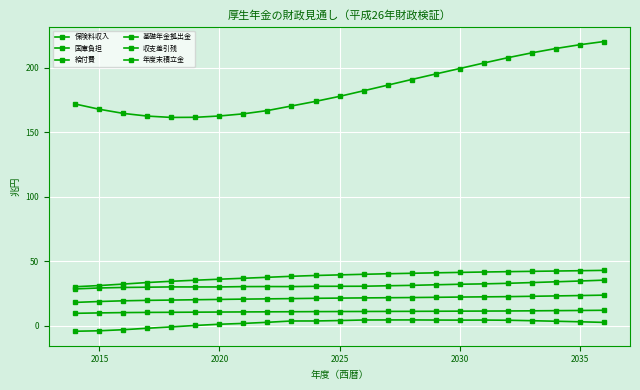

True or false: 国庫負担 and 収支差引残 cross at least once.

False